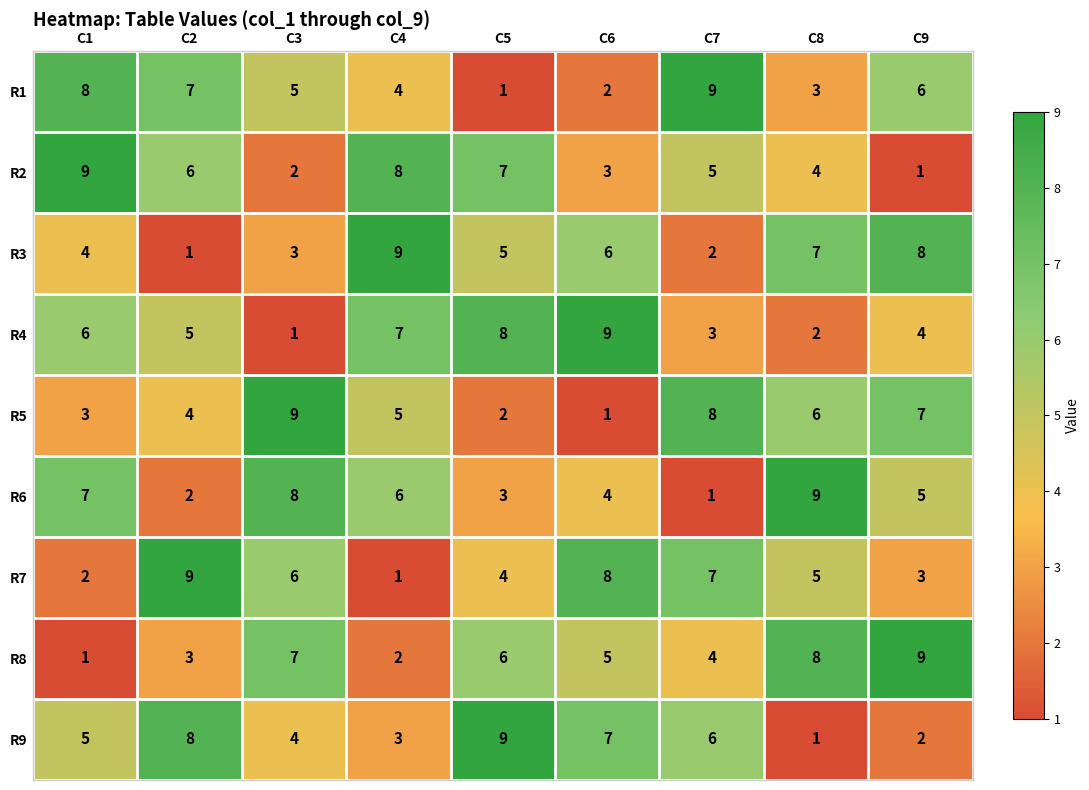

Count the number of data series in this chart.

9